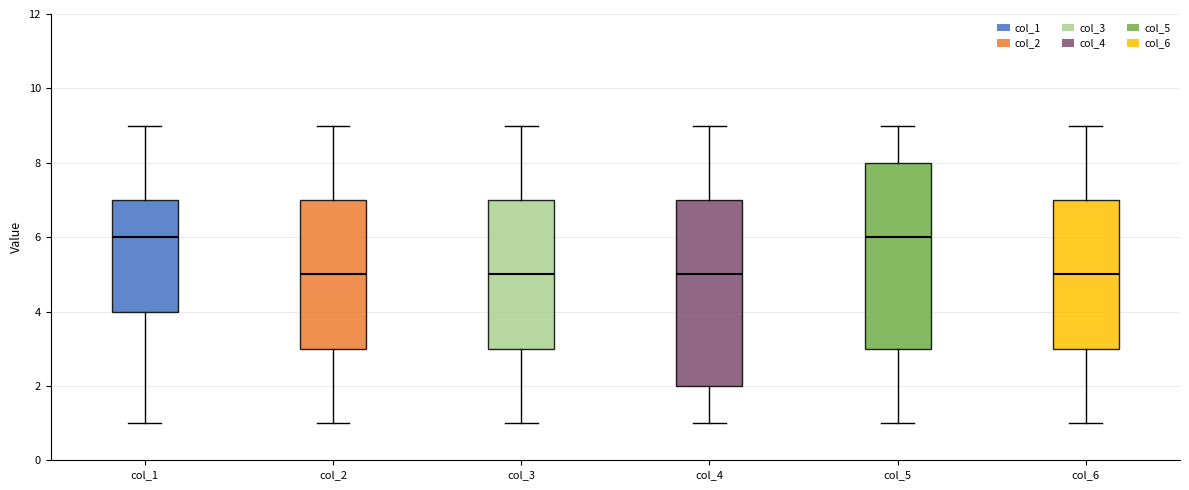

Where does the upper whisker of the box for col_2 end on the y-axis? The values are not printed on the chart, so give them approximately, as read against the axis.

9